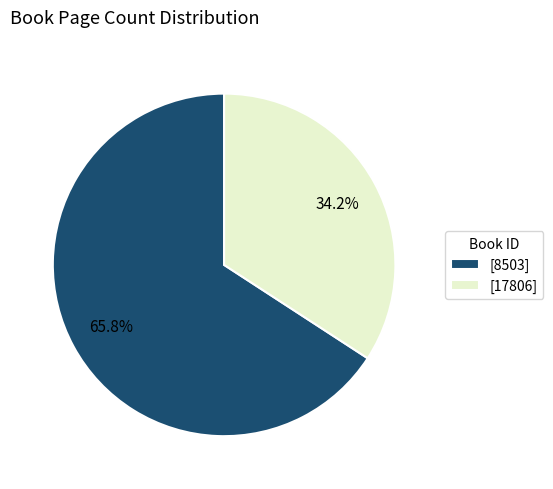

Between [17806] and [8503], which is larger?

[8503]